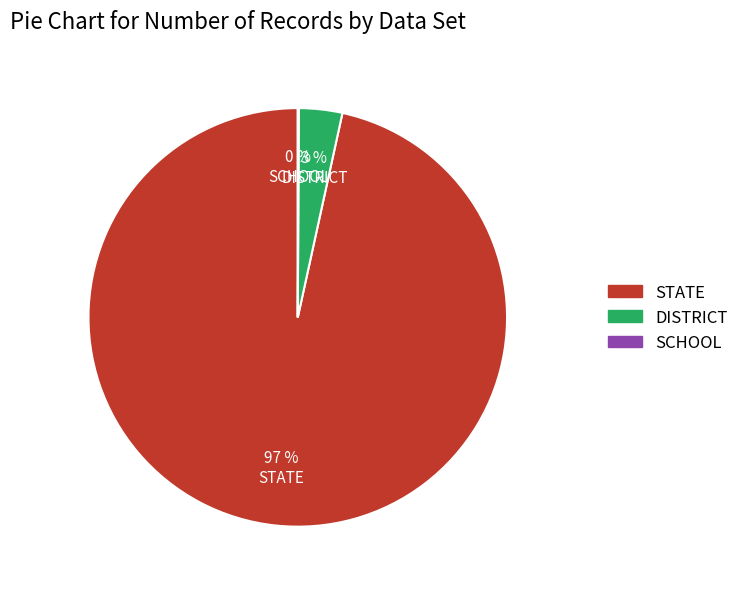

Is the sum of DISTRICT and STATE greater than half?

Yes